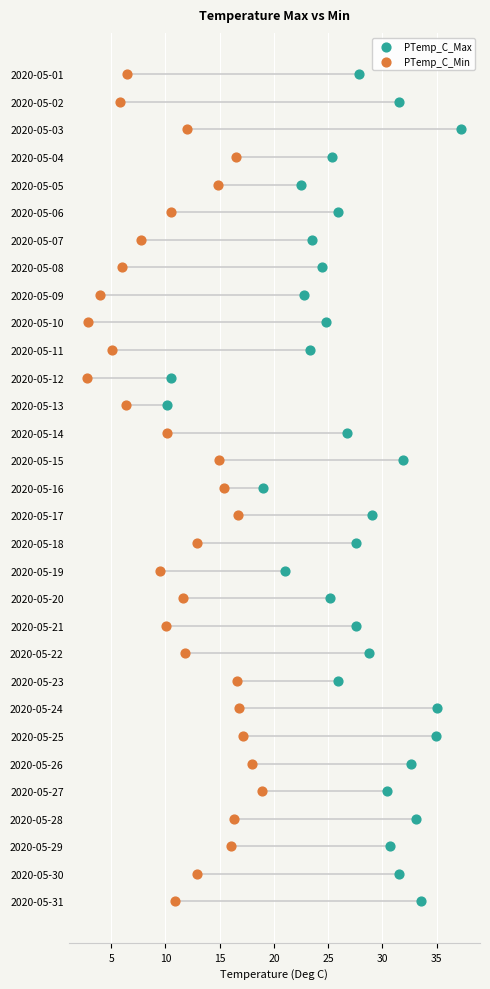

Which series contains the highest Y value?

PTemp_C_Max